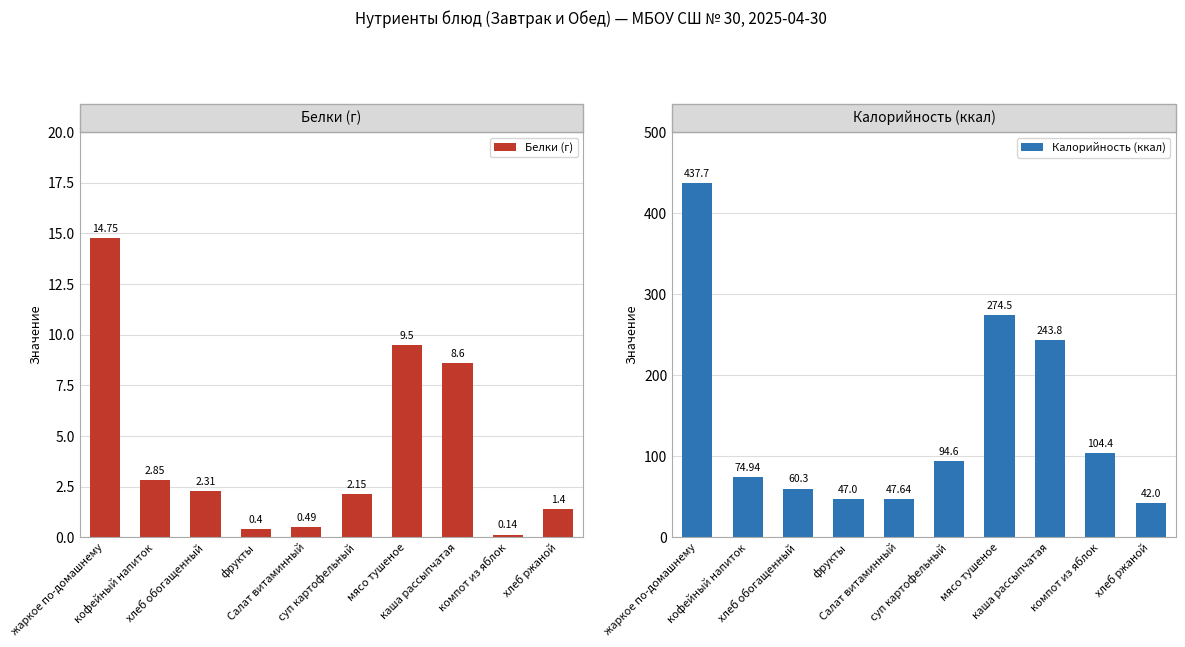

List the labels in order of Калорийность (ккал) value, largest first.

жаркое по-домашнему, мясо тушеное, каша рассыпчатая, компот из яблок, суп картофельный, кофейный напиток, хлеб обогащенный, Салат витаминный, фрукты, хлеб ржаной